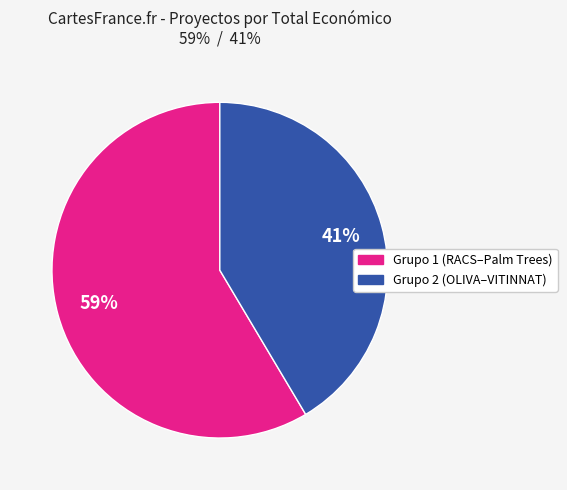

Is there a majority slice in this chart?

Yes